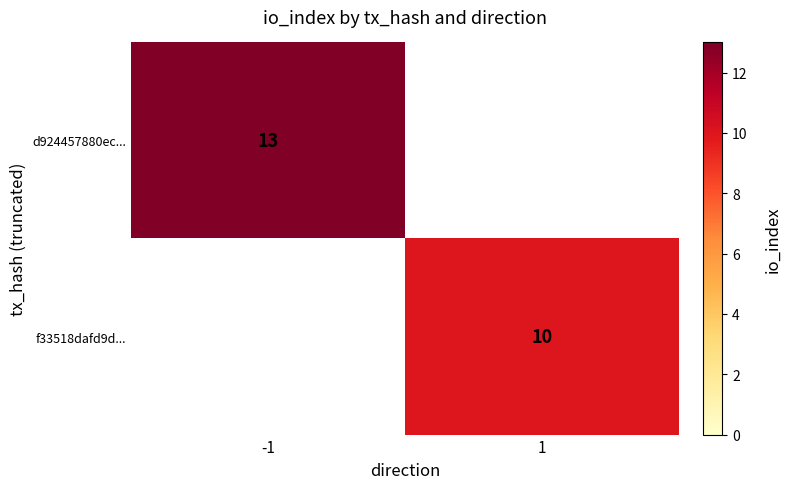

Is it true that d924457880ec... equals 13 at -1?

True